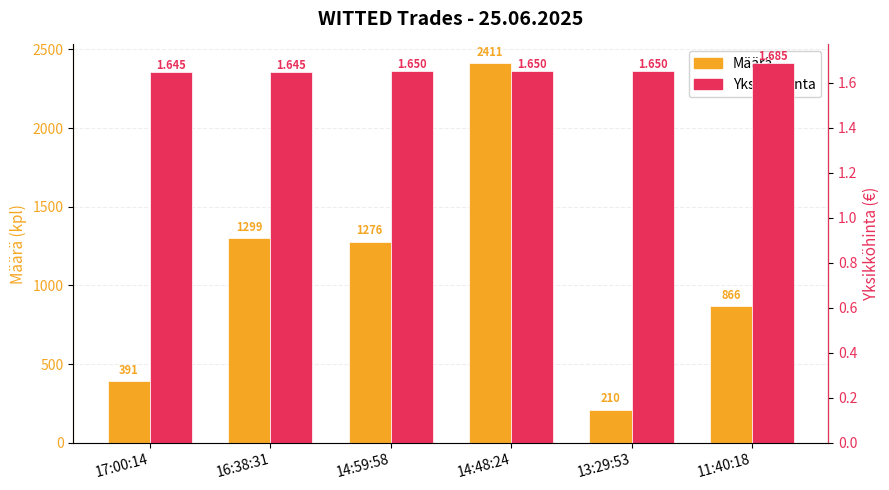

What is the spread (max minus min) of values at 17:00:14?

389.4